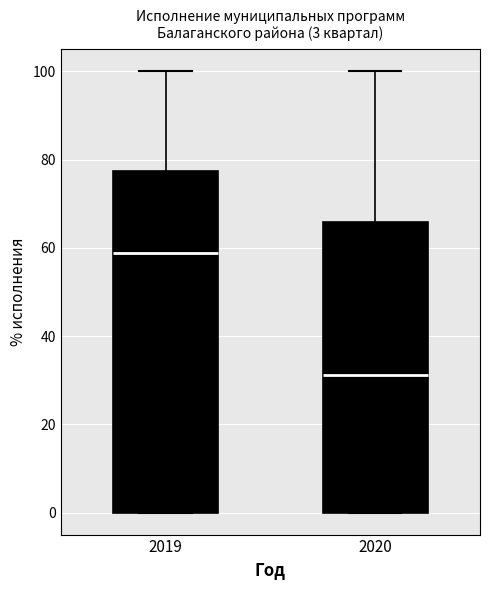

Which box is the tallest, from its lower edge to its upper edge?

2019